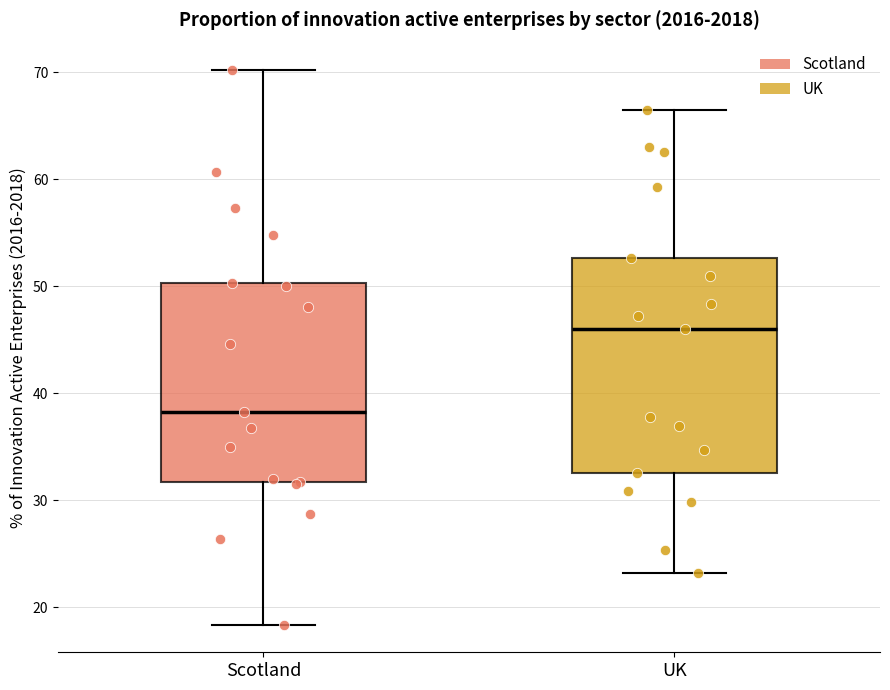

Comparing the boxes themselves (not the whiskers), which one is the tallest?

UK